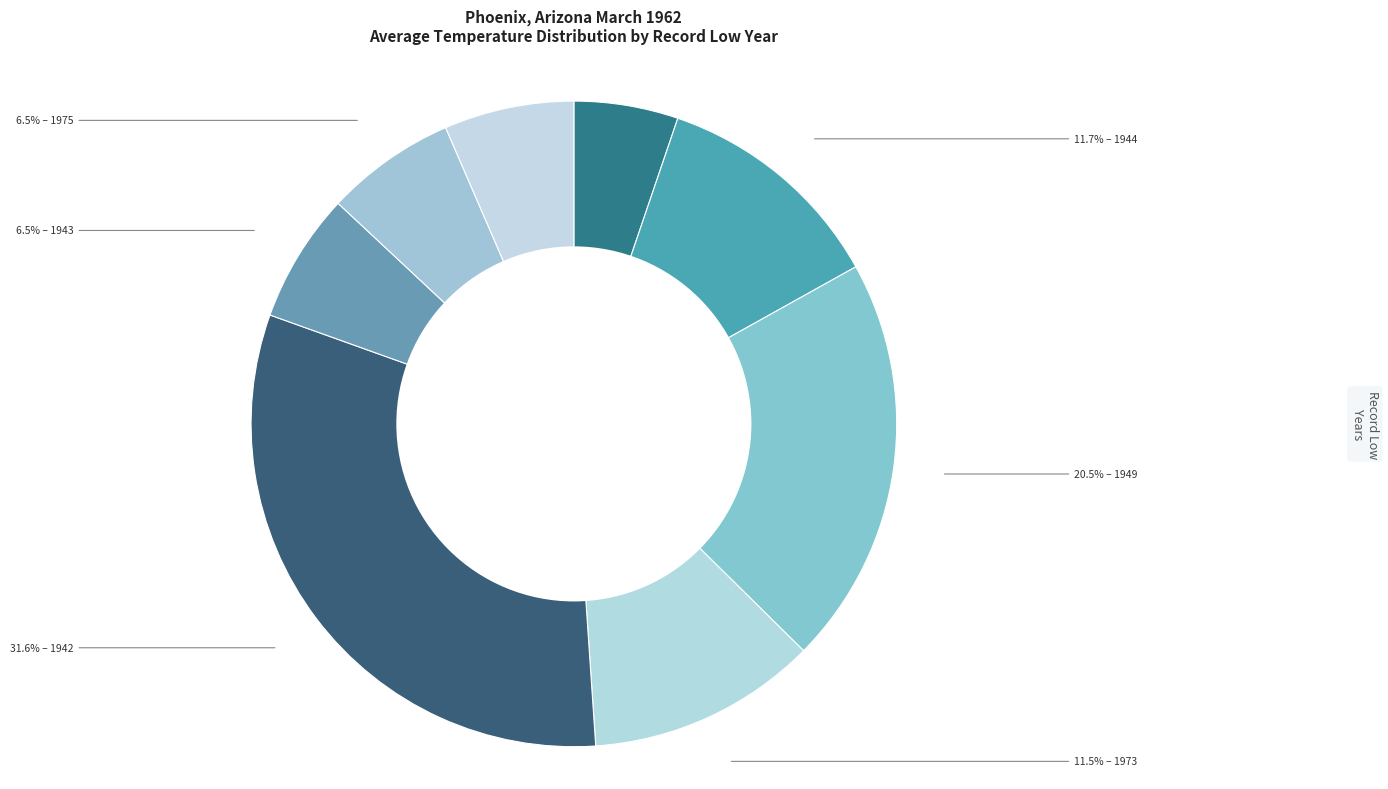

Is there a majority slice in this chart?

No